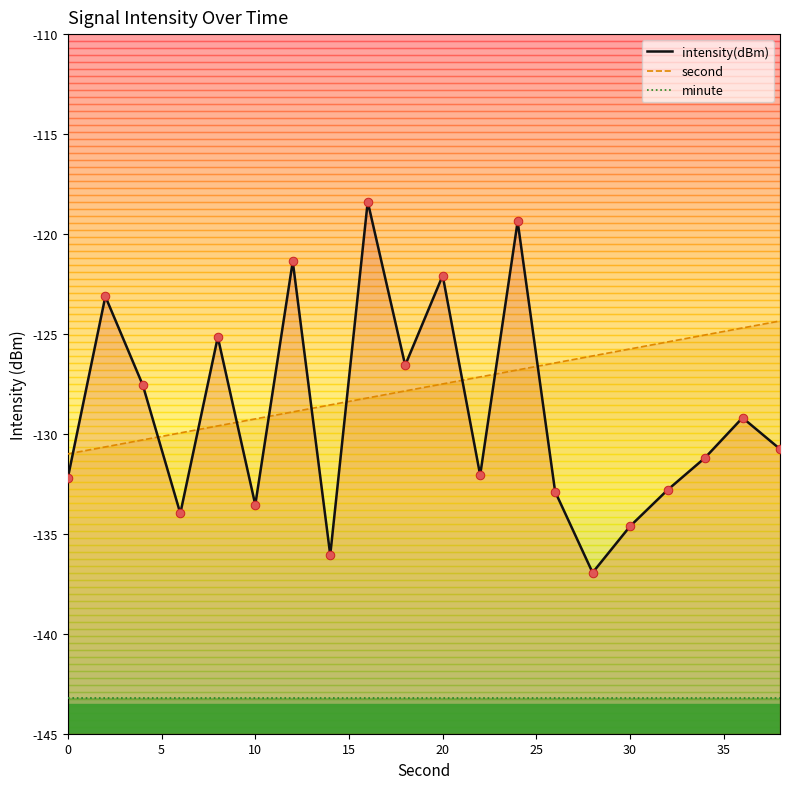

What is the total value across all series at 20?

-249.6